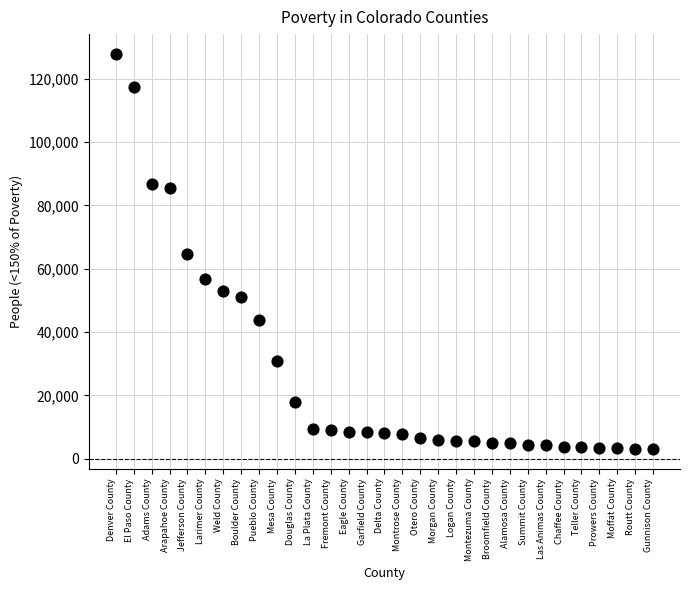

What is the range of Y values (max minus min)?

124787